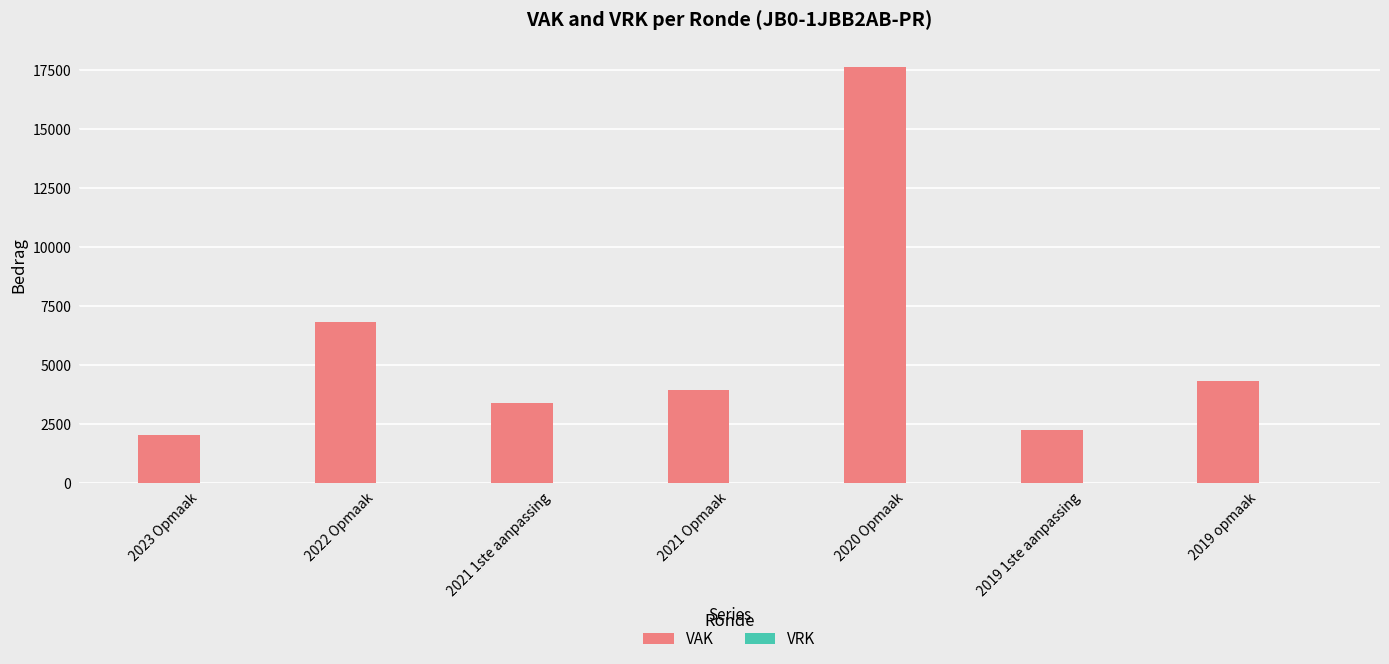

What is the maximum value shown in the chart?

17605